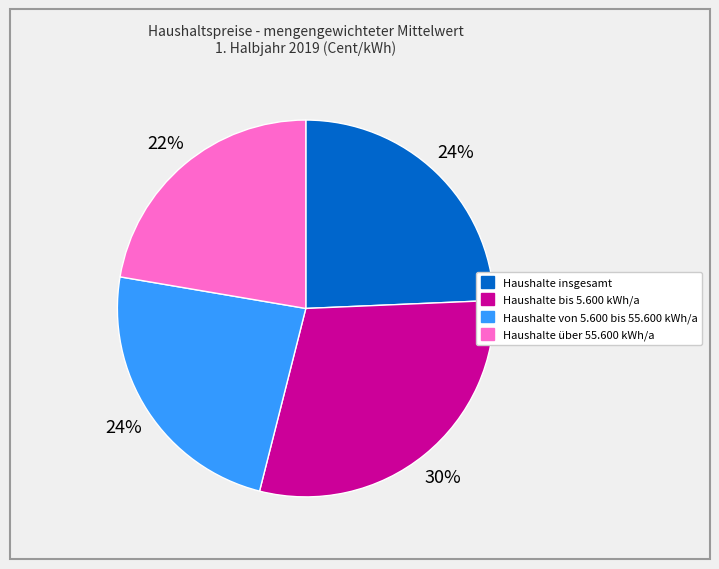

Do Haushalte von 5.600 bis 55.600 kWh/a and Haushalte bis 5.600 kWh/a together represent more than half of the pie?

Yes